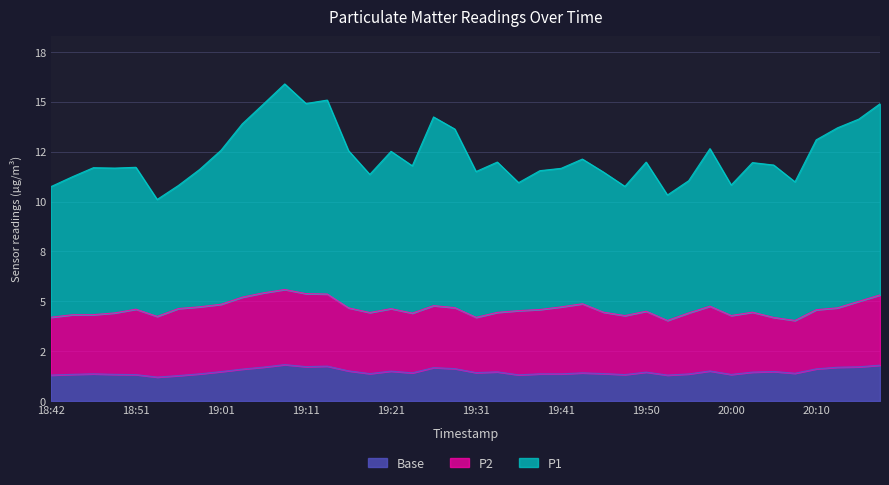

What is the minimum value for P2?

2.3